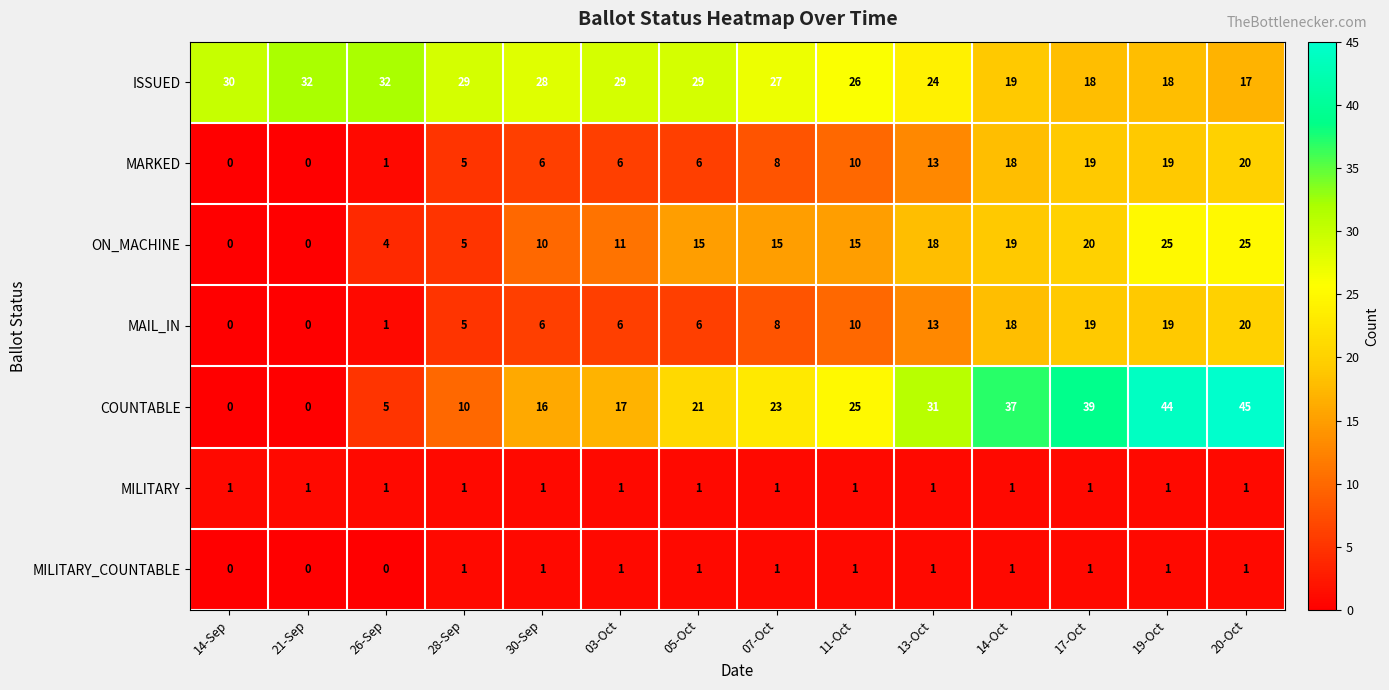

What is the total value across all series at 21-Sep?

33